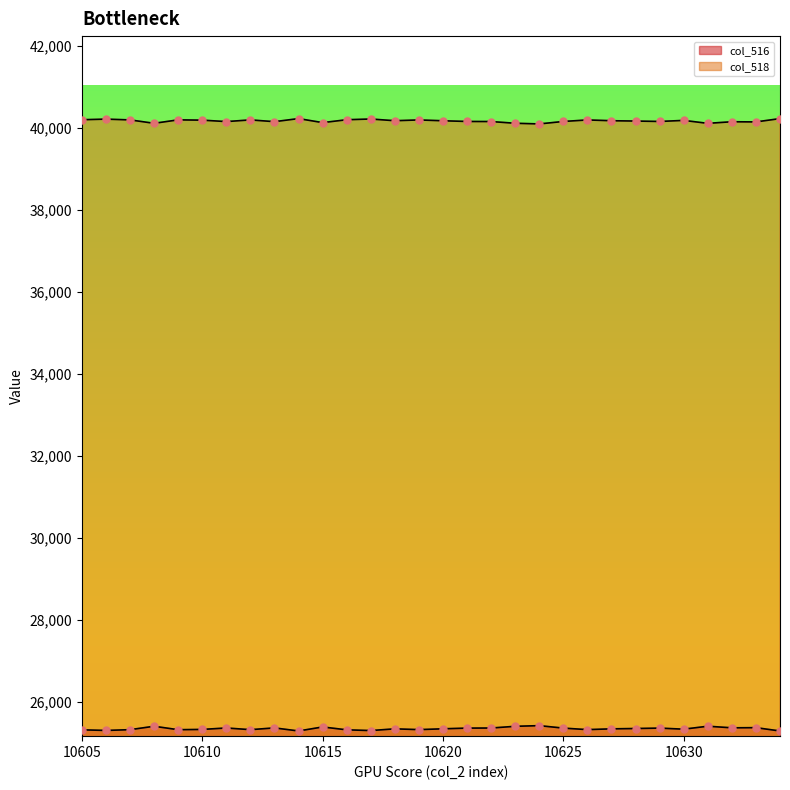

Is the value of col_518 at 10620 greater than the value of col_516 at 10613?

Yes